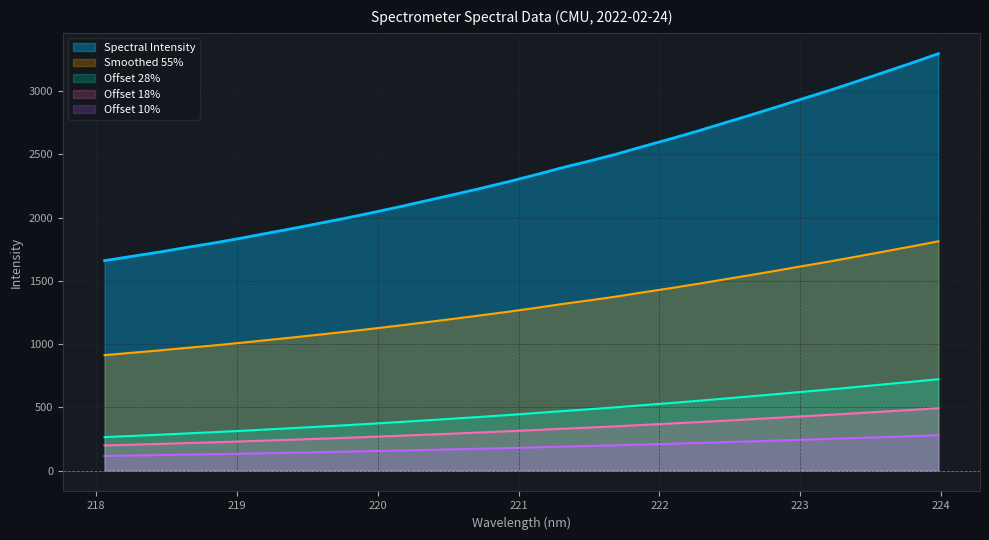

List the labels in order of value, largest first.

223.9802, 223.7895, 223.5987, 223.408, 223.2172, 223.0264, 222.8355, 222.6447, 222.4538, 222.263, 222.0721, 221.8812, 221.6902, 221.4993, 221.3083, 221.1174, 220.9264, 220.7354, 220.5444, 220.3533, 220.1623, 219.9712, 219.7801, 219.589, 219.3979, 219.2067, 219.0156, 218.8244, 218.6332, 218.442, 218.2508, 218.0596